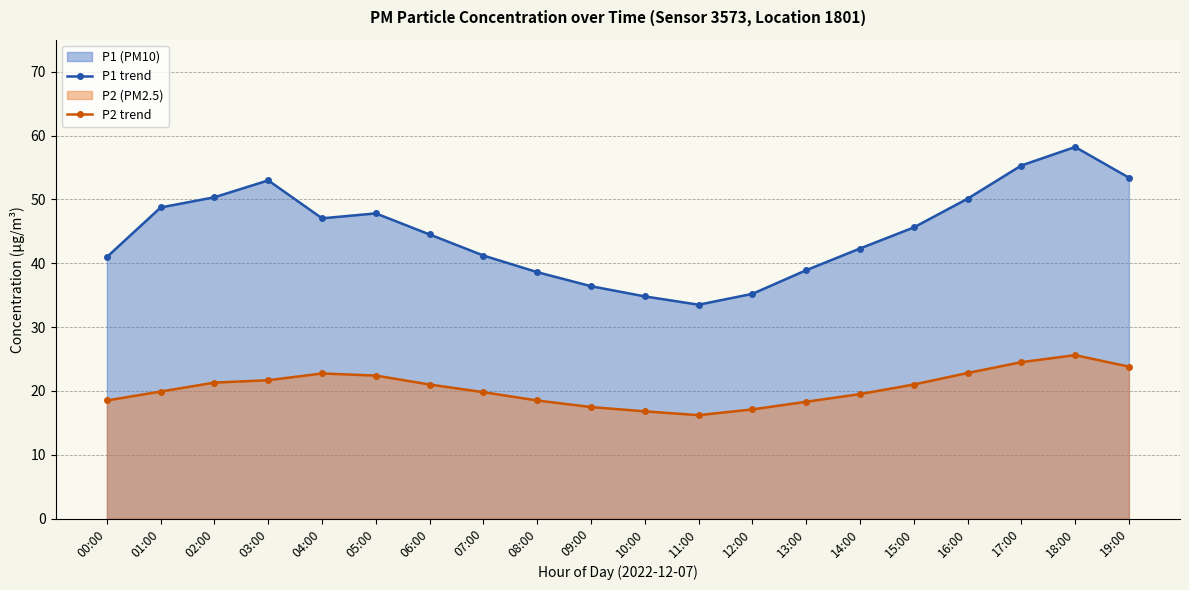

What is the label of the 5th point from the right?

15:00